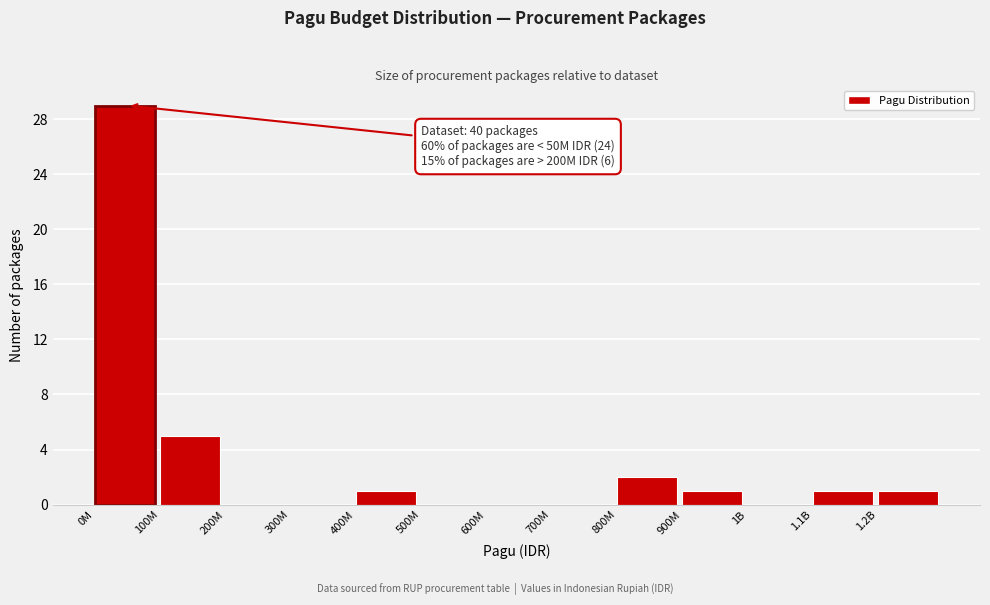

Reading left to right, list all the values displayed in this chart.

0M=29	100M=5	200M=0	300M=0	400M=1	500M=0	600M=0	700M=0	800M=2	900M=1	1B=0	1.1B=1	1.2B=1